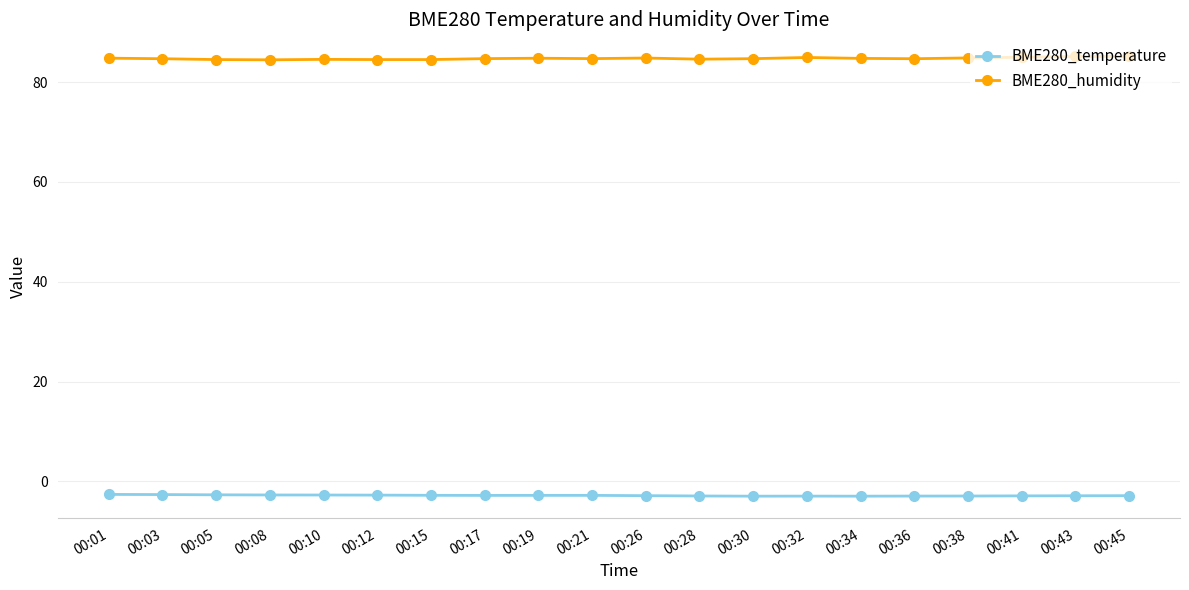

What is the average value of the BME280_humidity series?

84.7